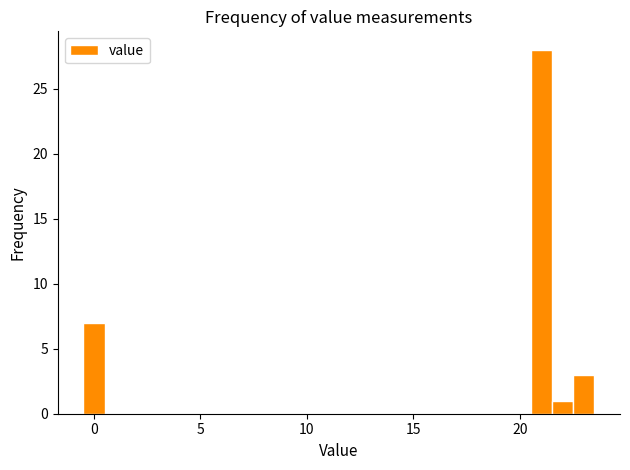

Read against the x-axis, roughly where is the centre of the tallest bar?

21.0